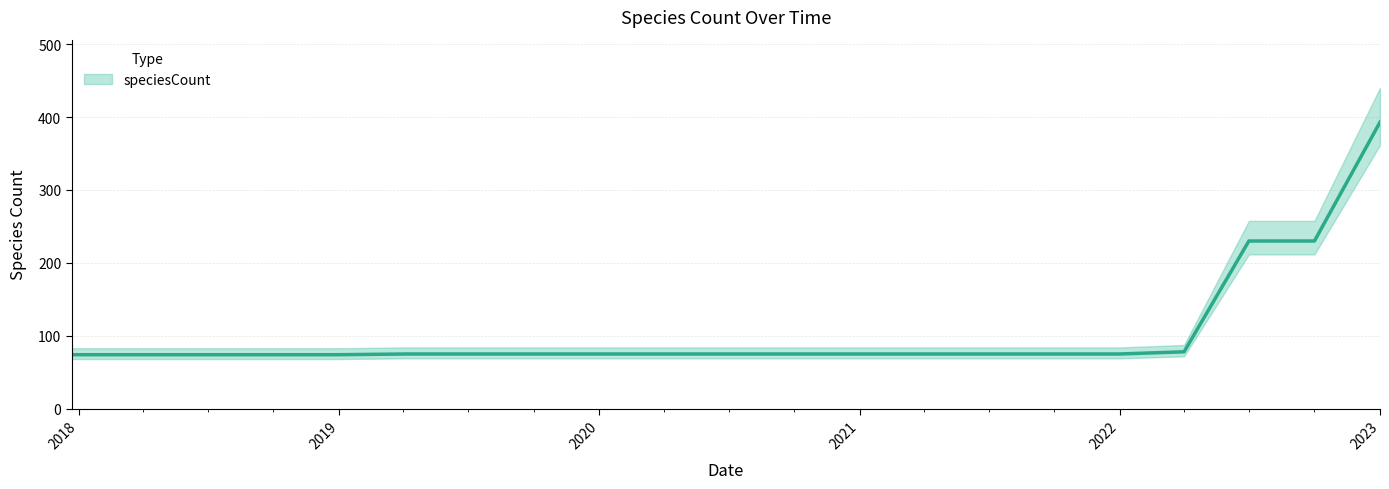

Reading left to right, transcribe all the data shown in this chart.

74	74	74	74	74	75	75	75	75	75	75	75	75	75	75	75	75	78	230	230	393